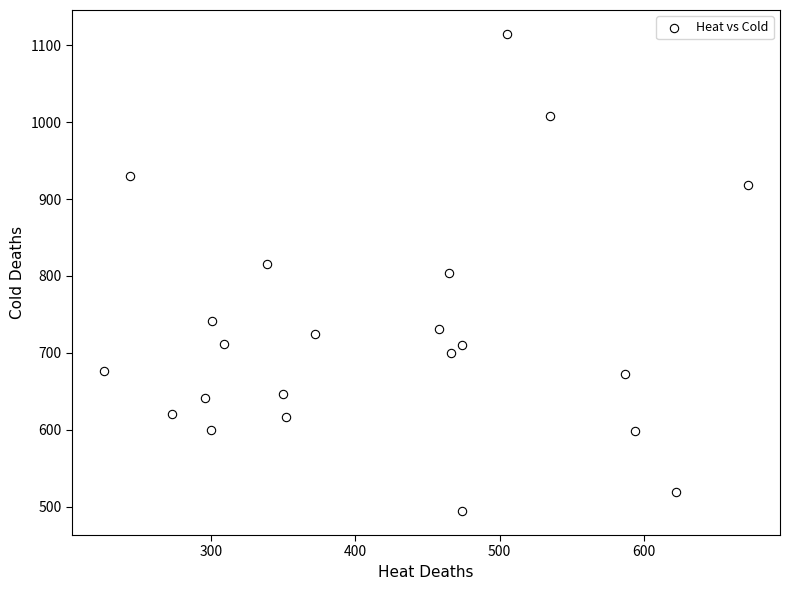

What is the range of Y values (max minus min)?

621